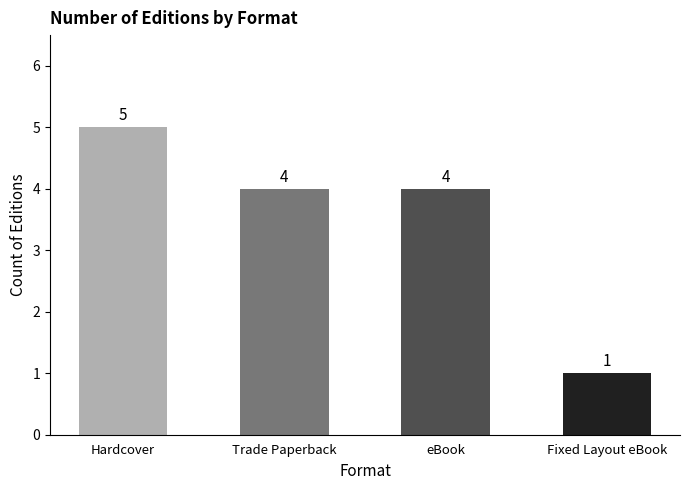

What is the sum of the values at eBook and Hardcover?

9